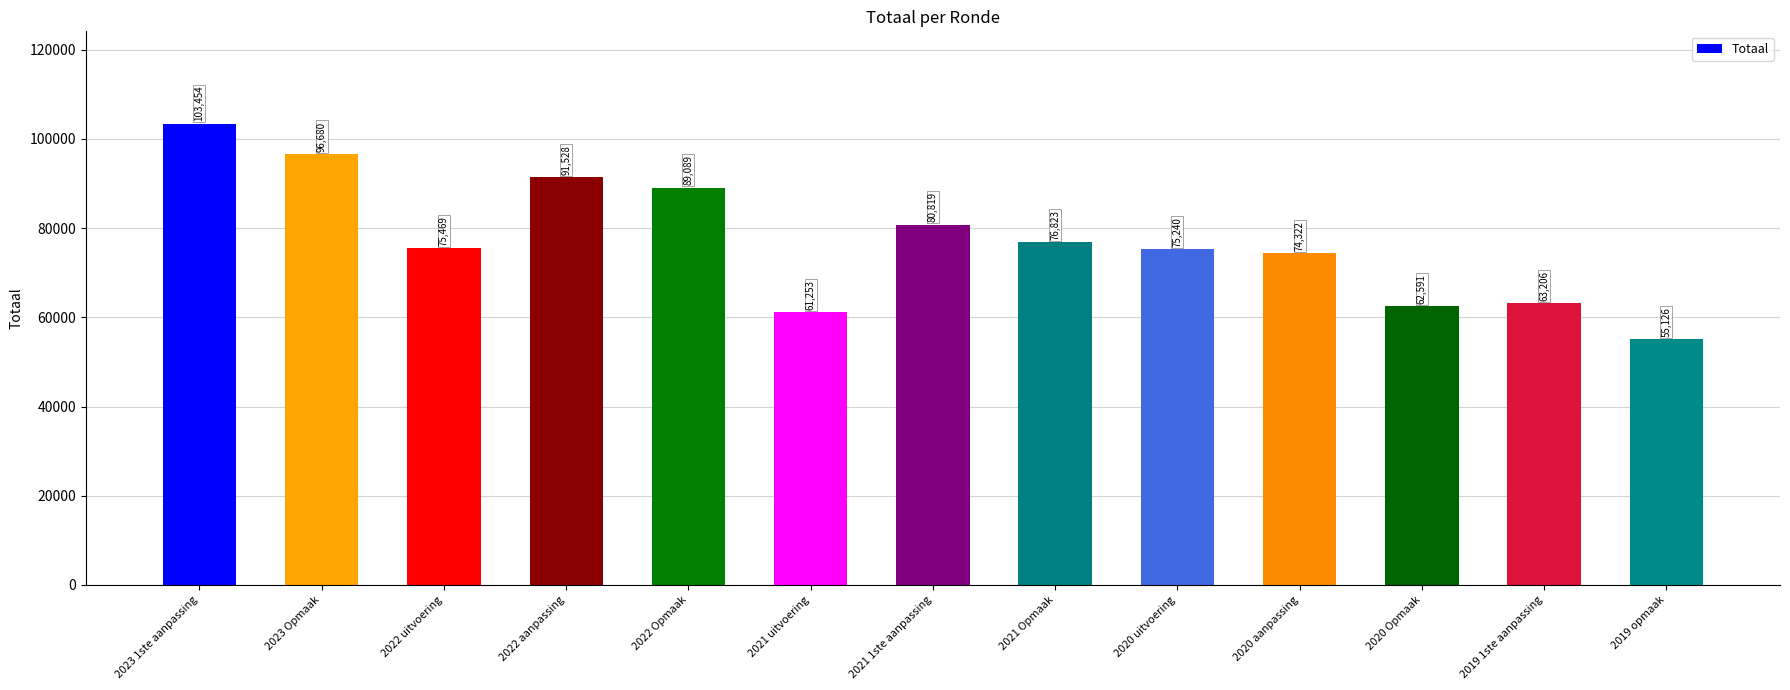

At which label does the data first exceed 75469?

2023 1ste aanpassing